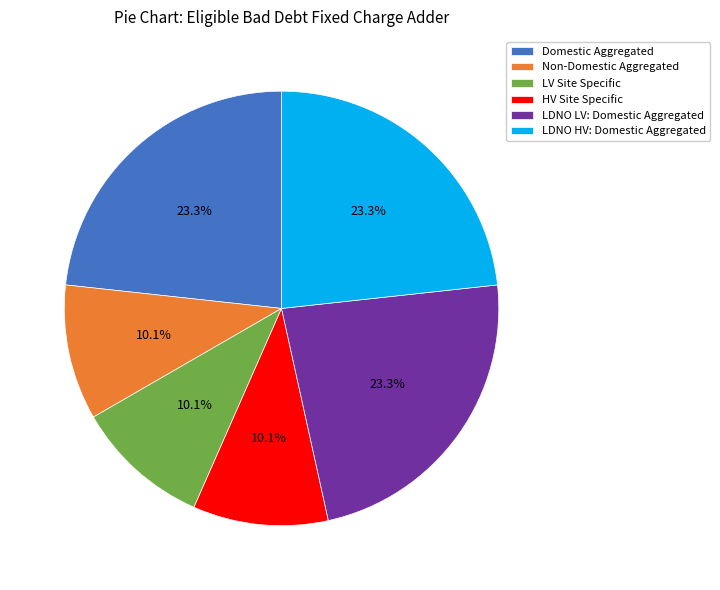

Does any single category account for the majority?

No